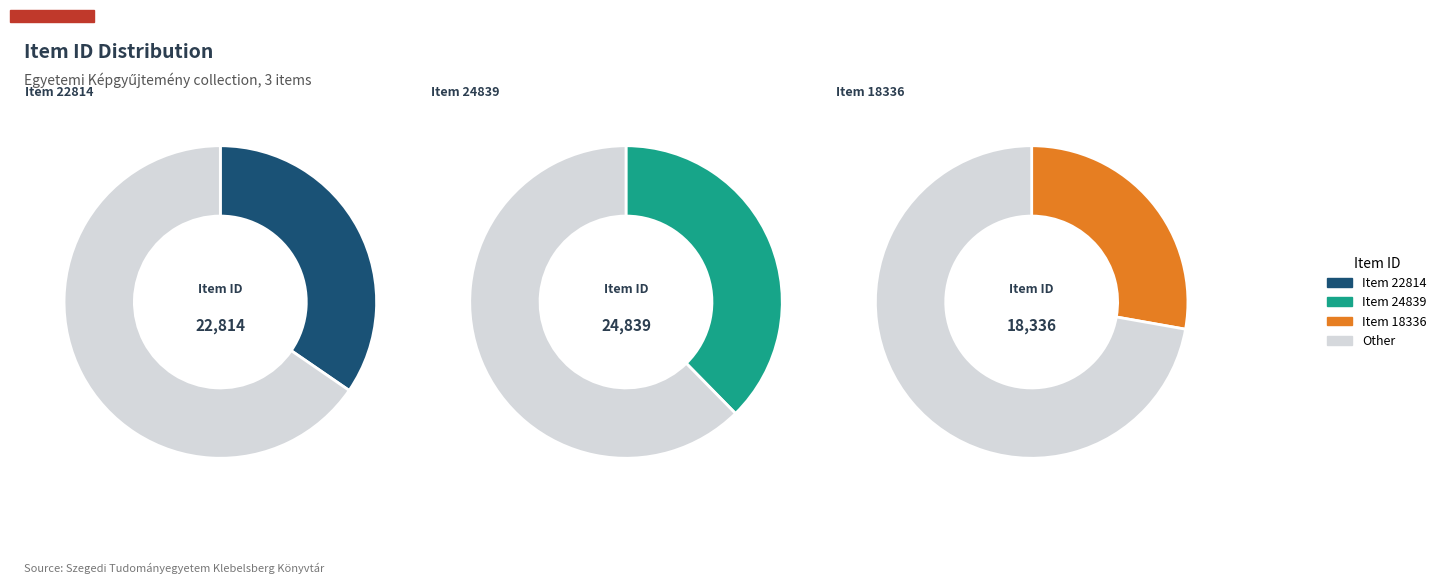

Rank the categories by value from lowest to highest.

18336, 22814, 24839